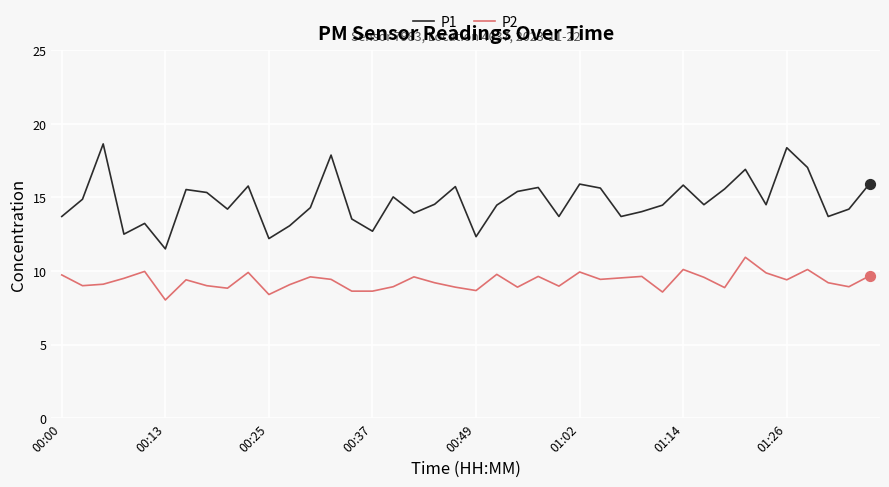

Which series has the largest total across all categories?

P1